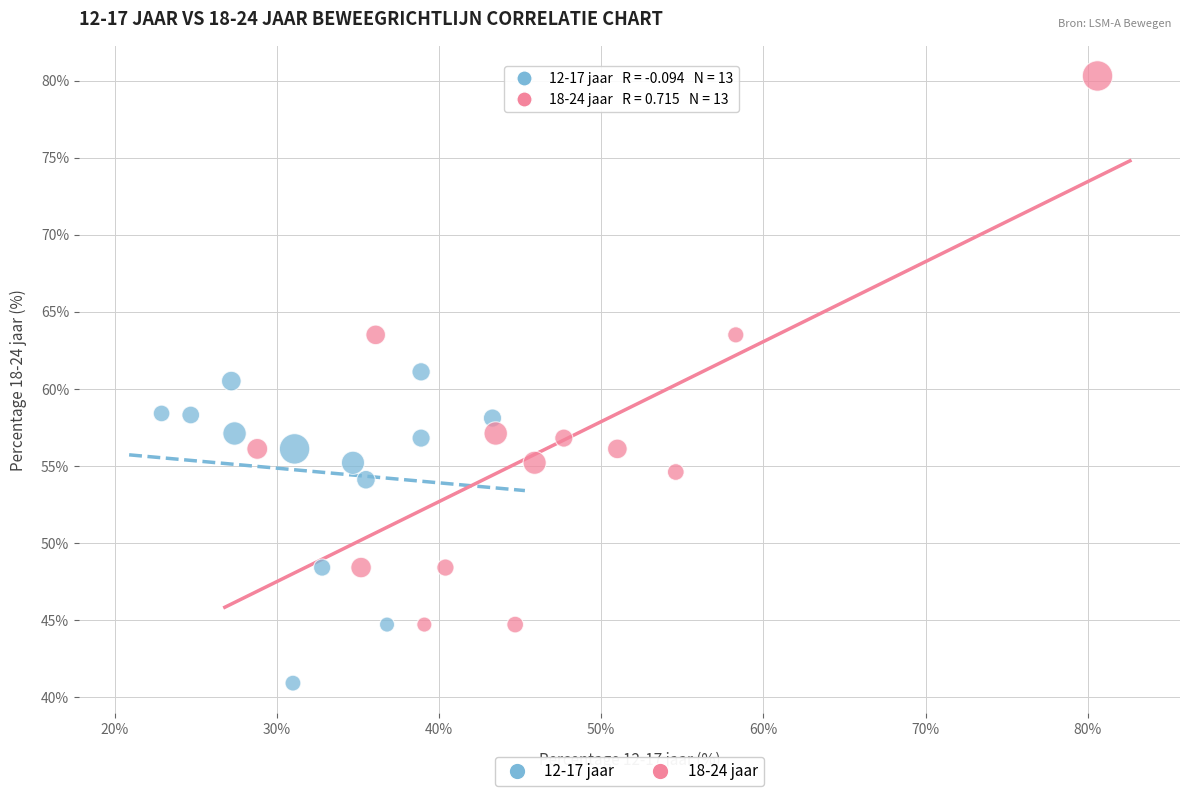

Which series has the largest Y range (max minus min)?

18-24 jaar